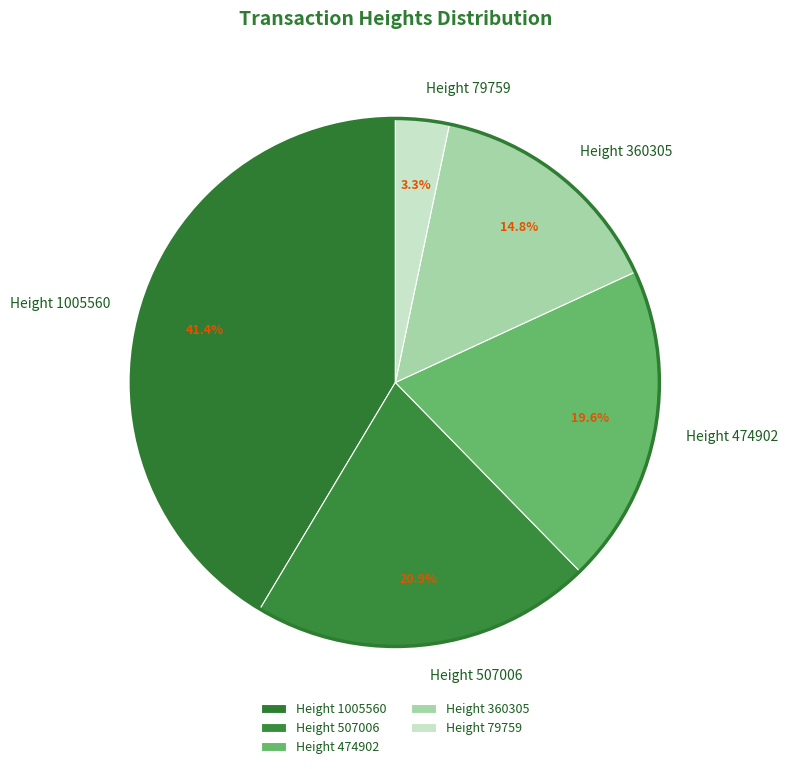

What is the smallest slice in the pie chart?

Height 79759